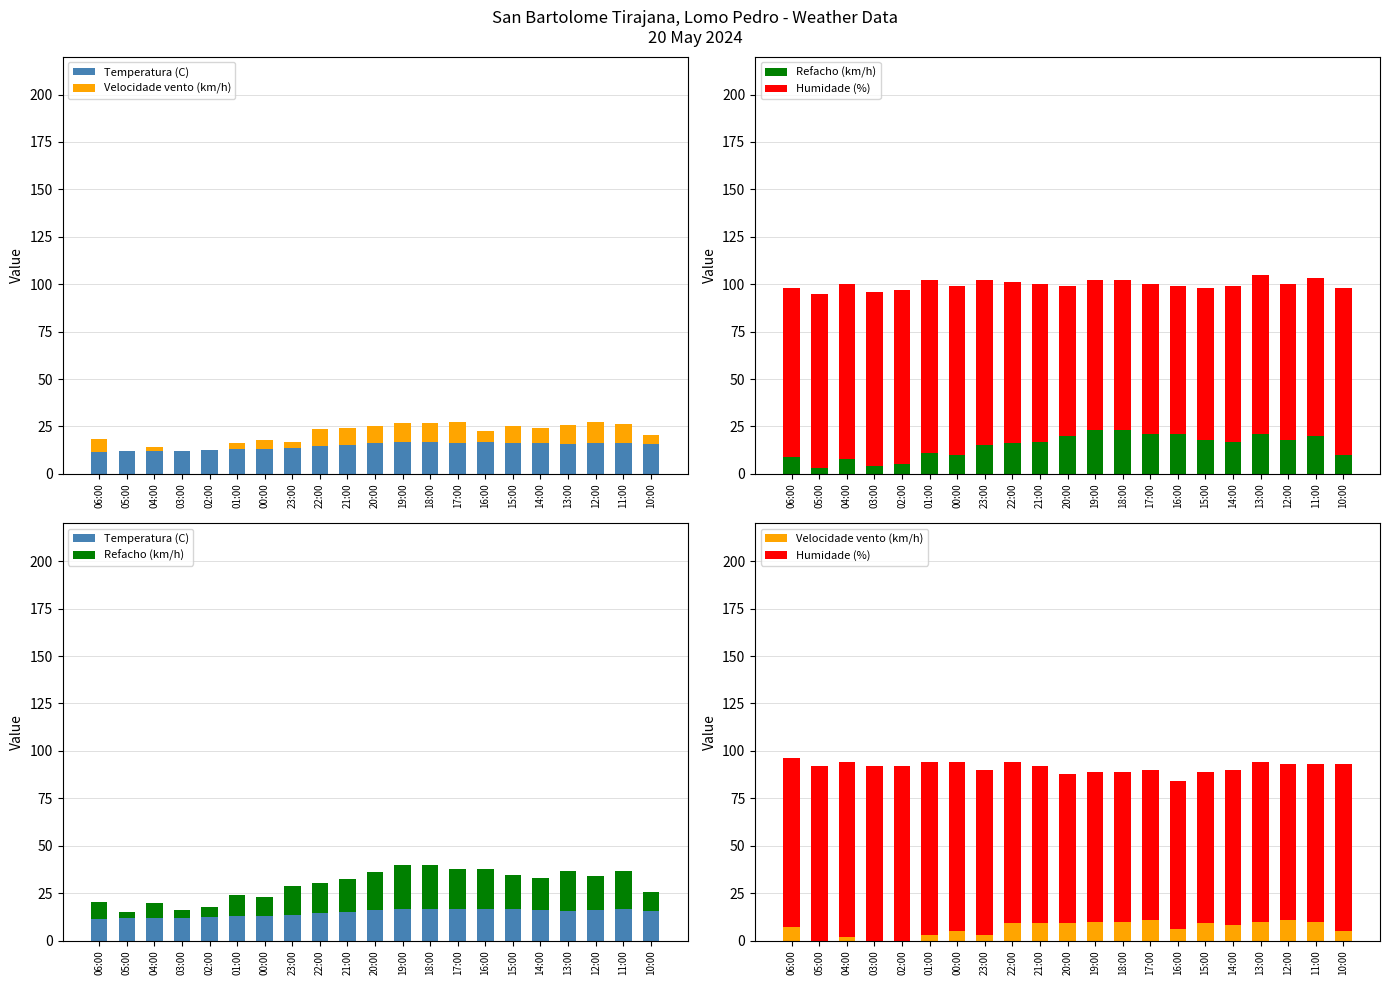

Rank the series at 21:00 from lowest to highest value.

Velocidade vento (km/h), Temperatura (C), Refacho (km/h), Humidade (%)